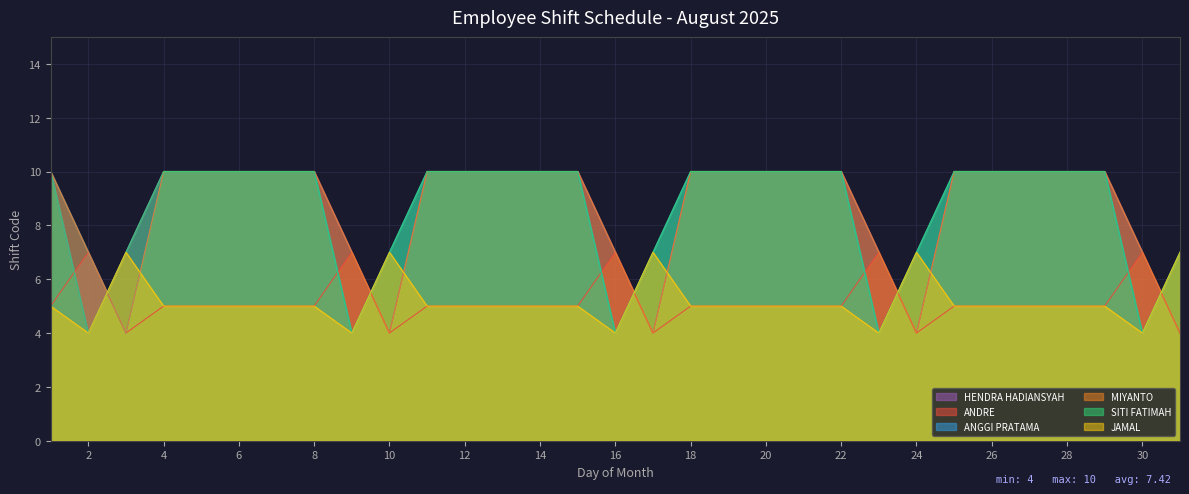

What is the value of the SITI FATIMAH point at the 30th from the left?

4